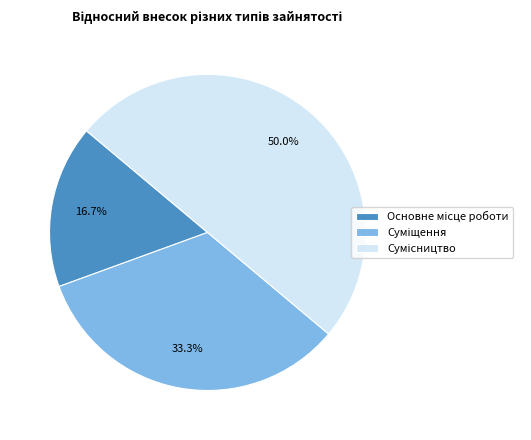

Which category has the biggest portion of the pie?

Сумісництво